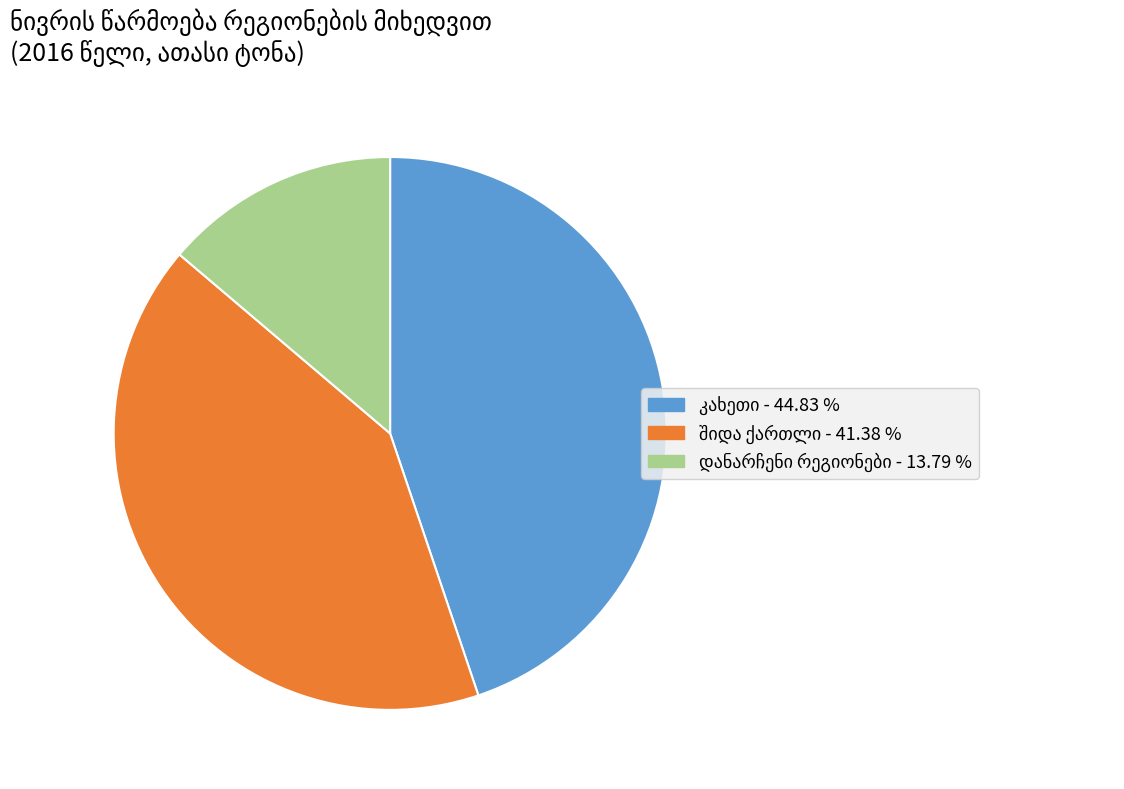

Does any single category account for the majority?

No